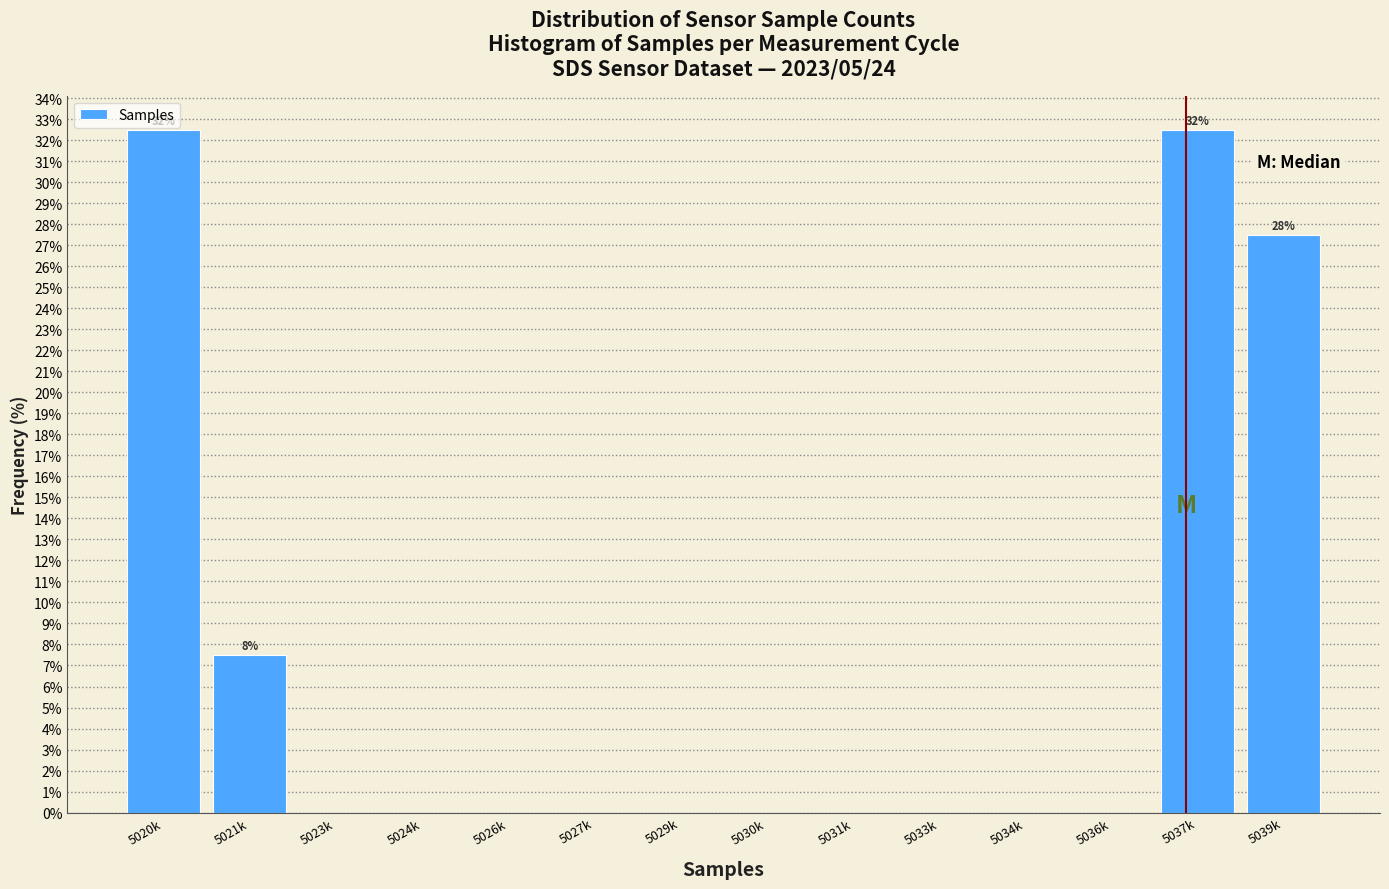

Reading left to right, what are all the values shown in this chart?

5020k=32.5	5021k=7.5	5023k=0.0	5024k=0.0	5026k=0.0	5027k=0.0	5029k=0.0	5030k=0.0	5031k=0.0	5033k=0.0	5034k=0.0	5036k=0.0	5037k=32.5	5039k=27.5